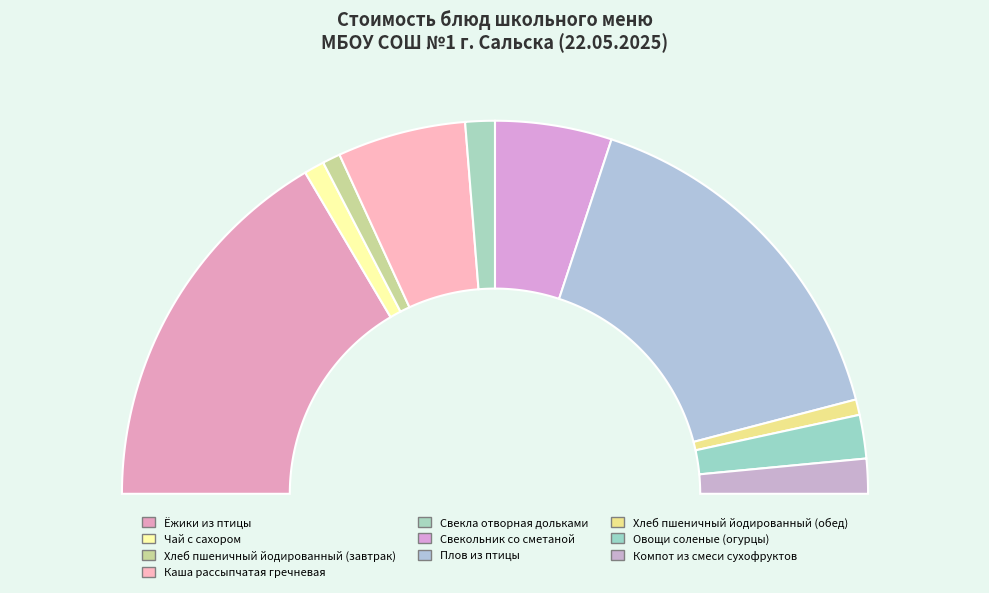

Combined, what portion of the pie is Хлеб пшеничный йодированный (завтрак) and Свекла отворная дольками?

4.1%